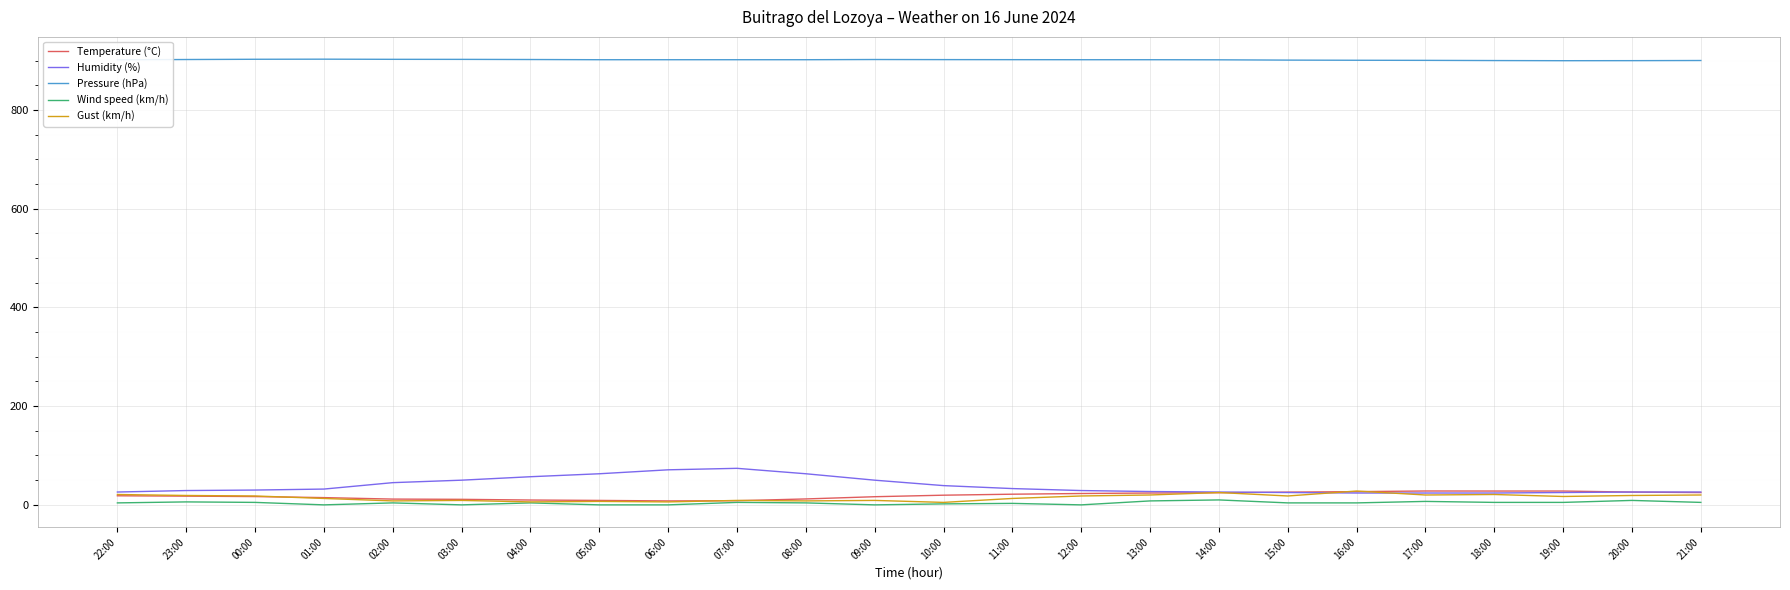

What is the minimum value for Pressure (hPa)?

899.6